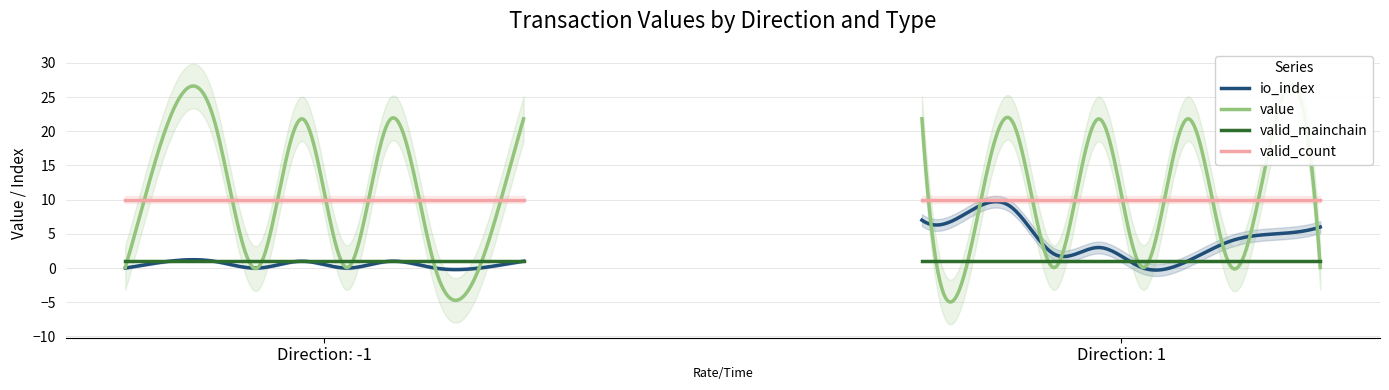

Is it true that value equals 21.8 at 9?

True